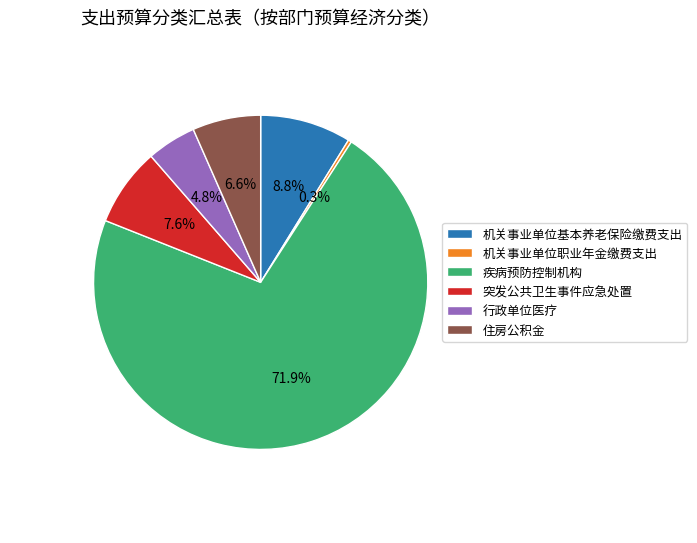

To the nearest percent, what portion does 疾病预防控制机构 represent?

72%